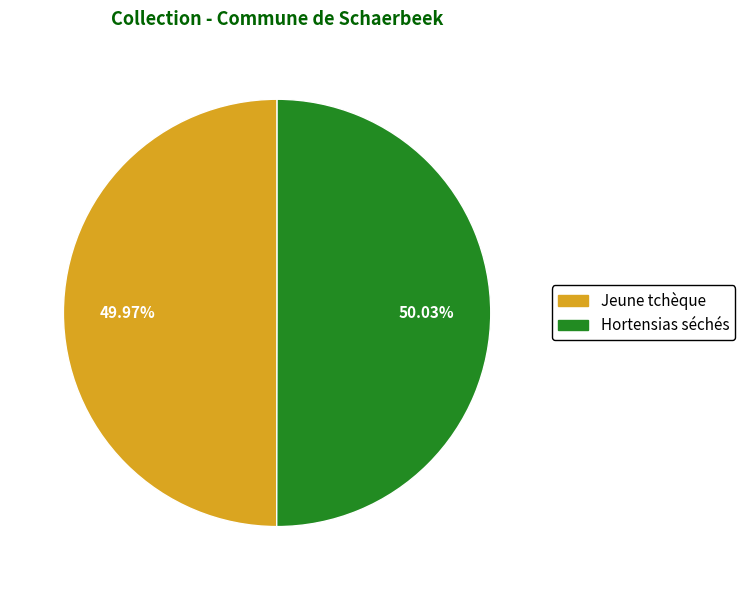

Is there a majority slice in this chart?

Yes